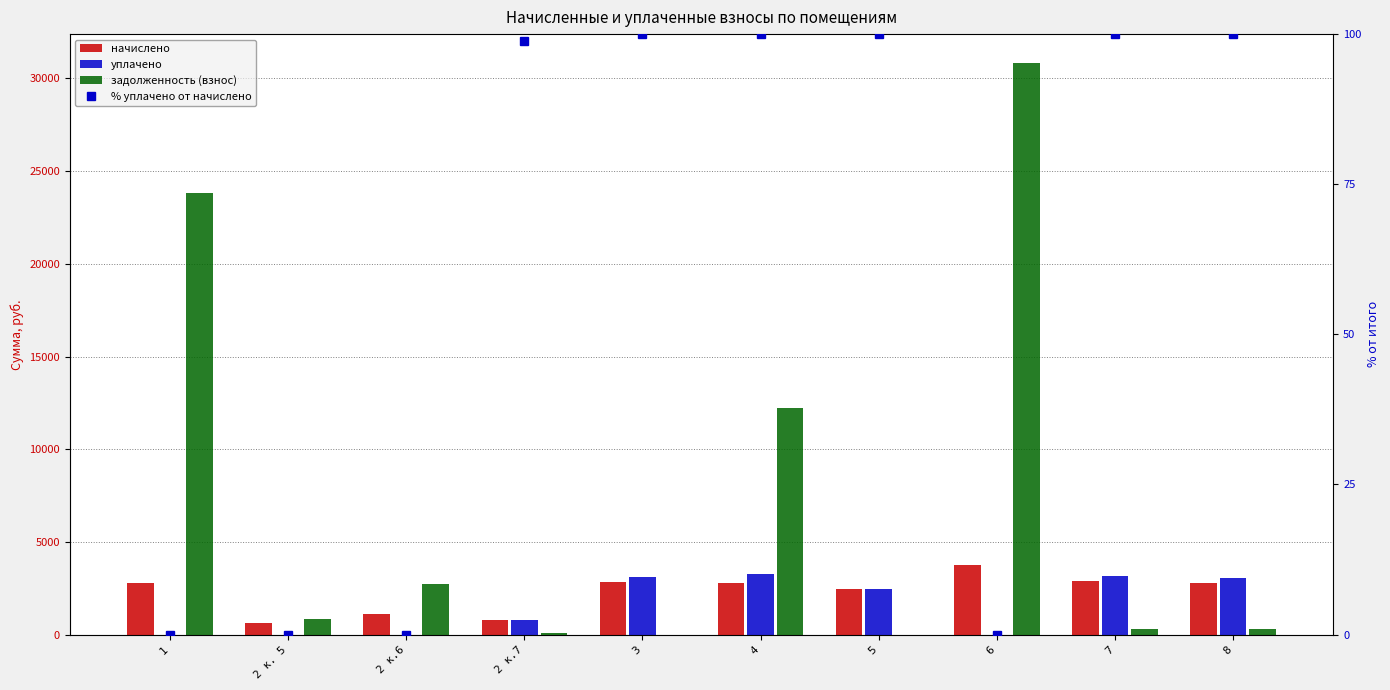

Which series has the largest range (max minus min)?

задолженность (взнос)